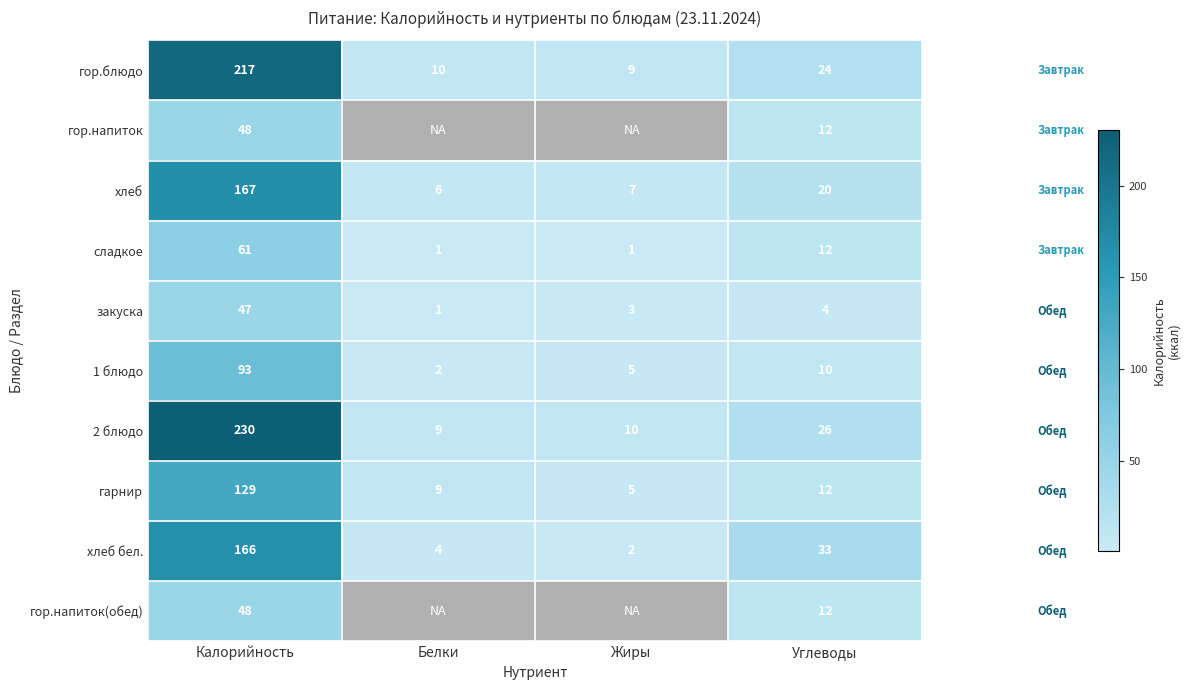

What is the average value of the гарнир series?

39